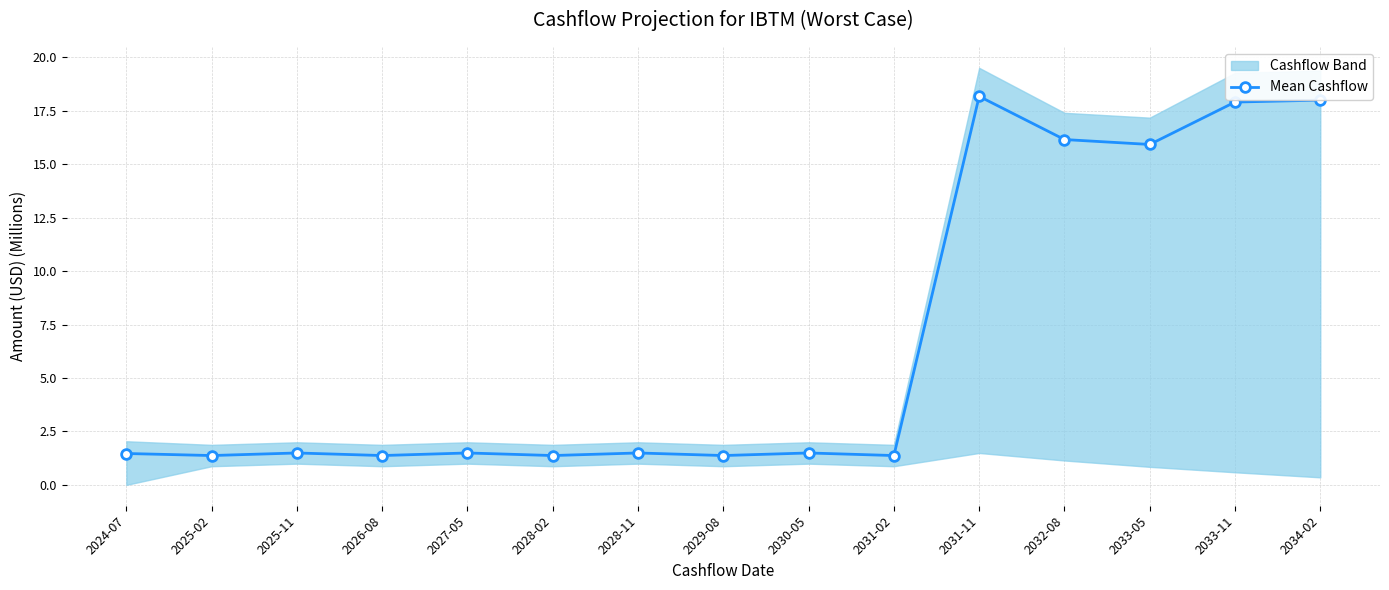

The value at 2033-11 is 9.3. True or false?

False